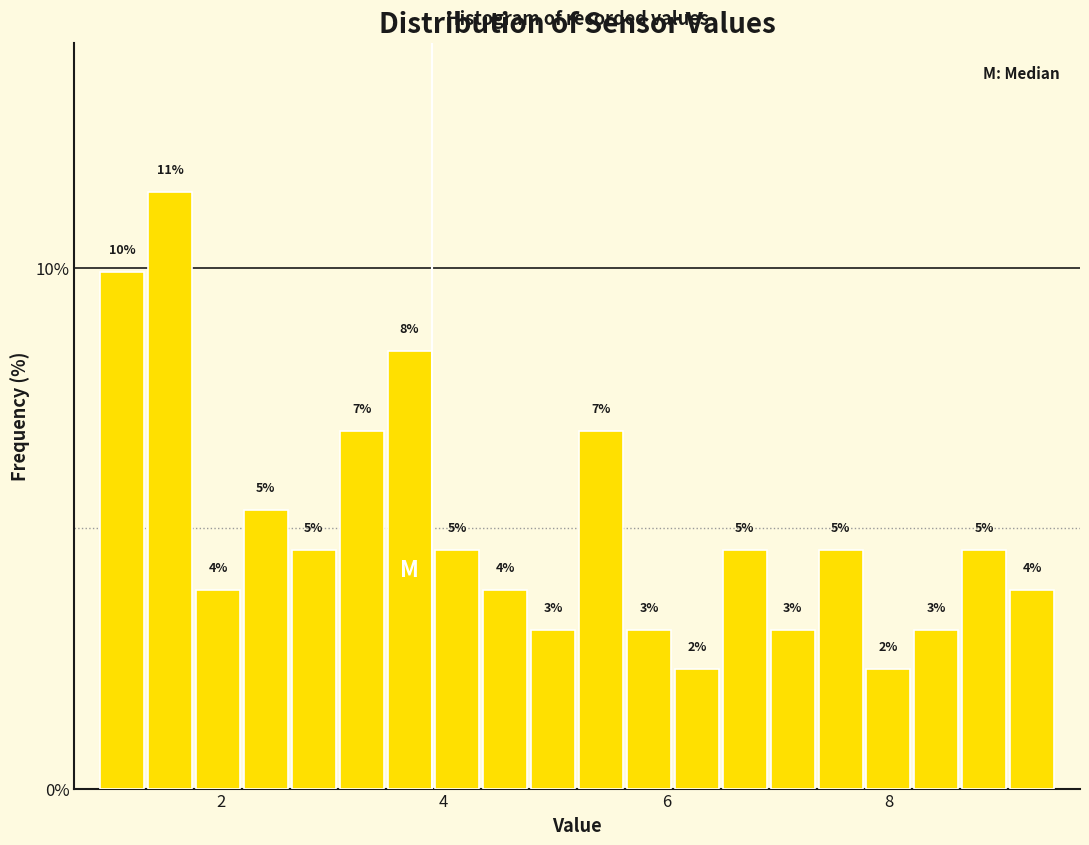

Around what value on the x-axis is the tallest bar? Give the approximate position of its centre, as read against the axis.

1.6